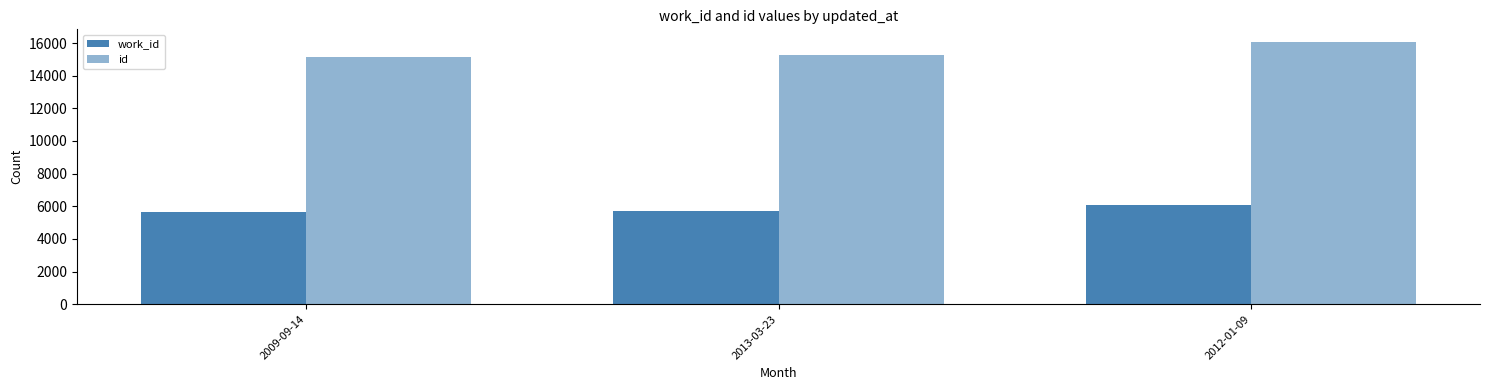

How many data points in id are less than 15238?

1